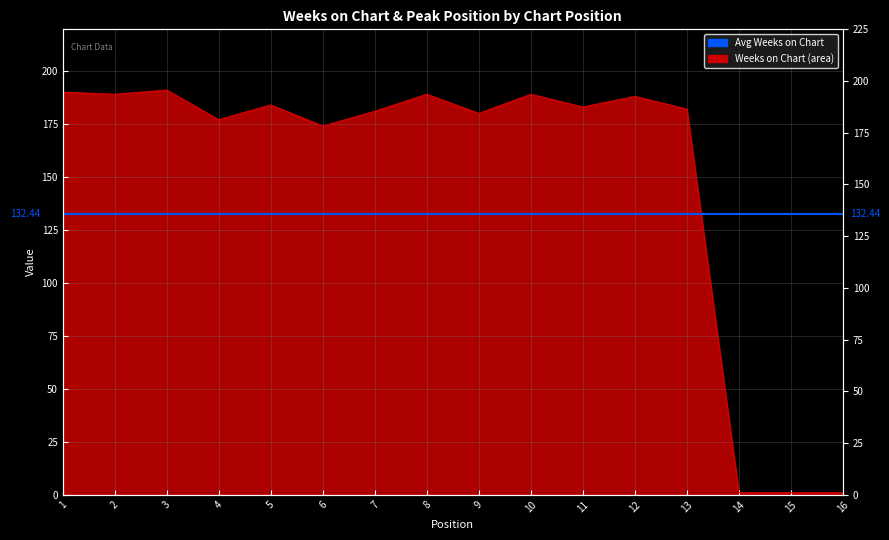

Reading right to left, what are all the values shown in this chart?

16=1	15=1	14=1	13=182	12=188	11=183	10=189	9=180	8=189	7=181	6=174	5=184	4=177	3=191	2=189	1=190